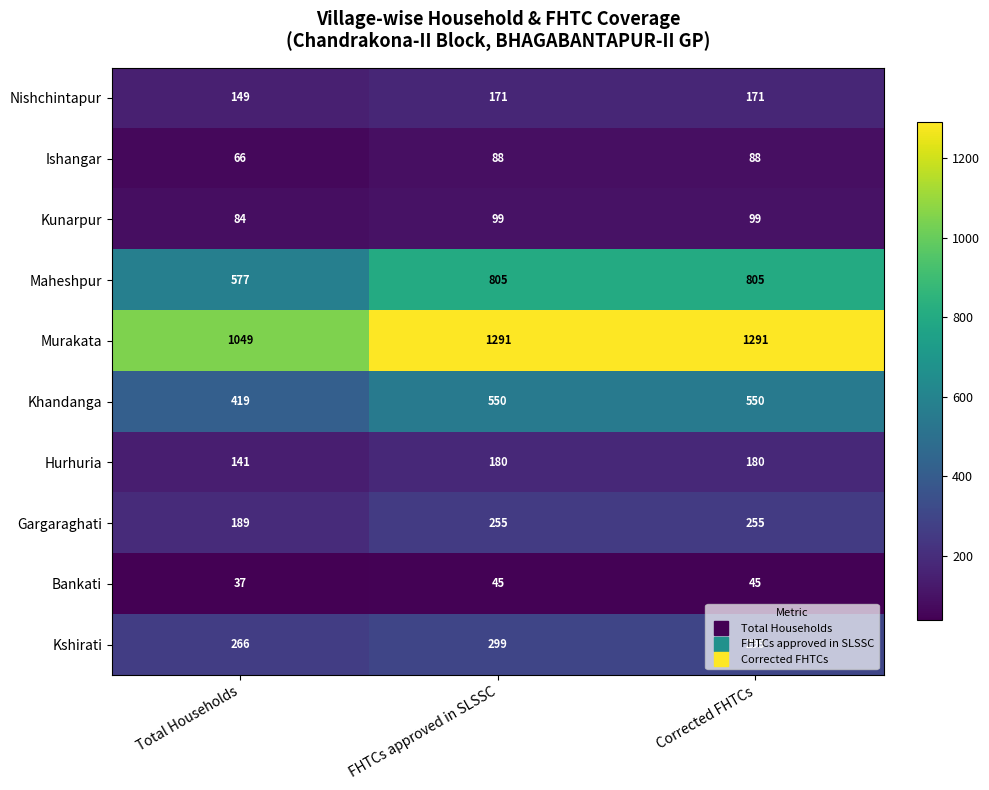

What is the sum of the Bankati values at Corrected FHTCs and Total Households?

82